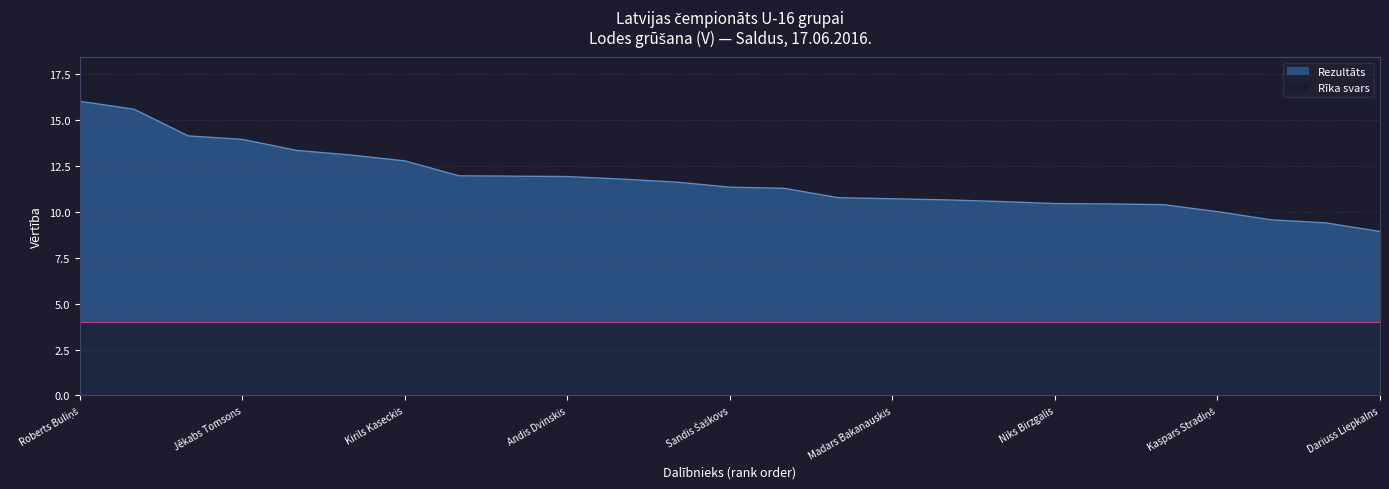

What is the change in value from Andris Buske to Sandis Šaškovs?

-2.0